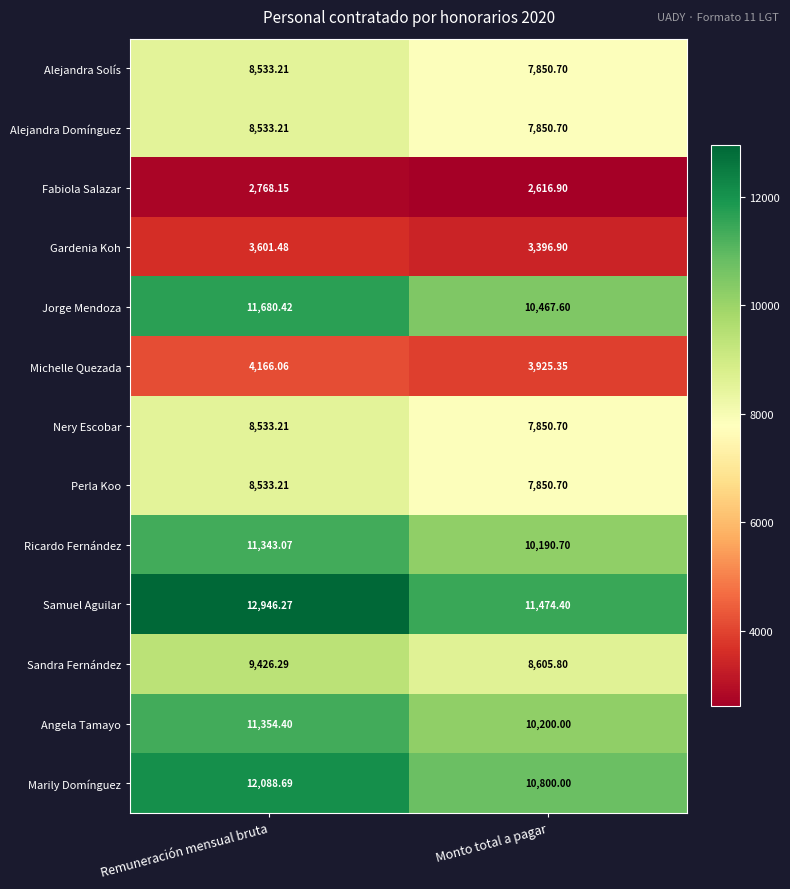

Which series has the widest spread of values?

Samuel Aguilar